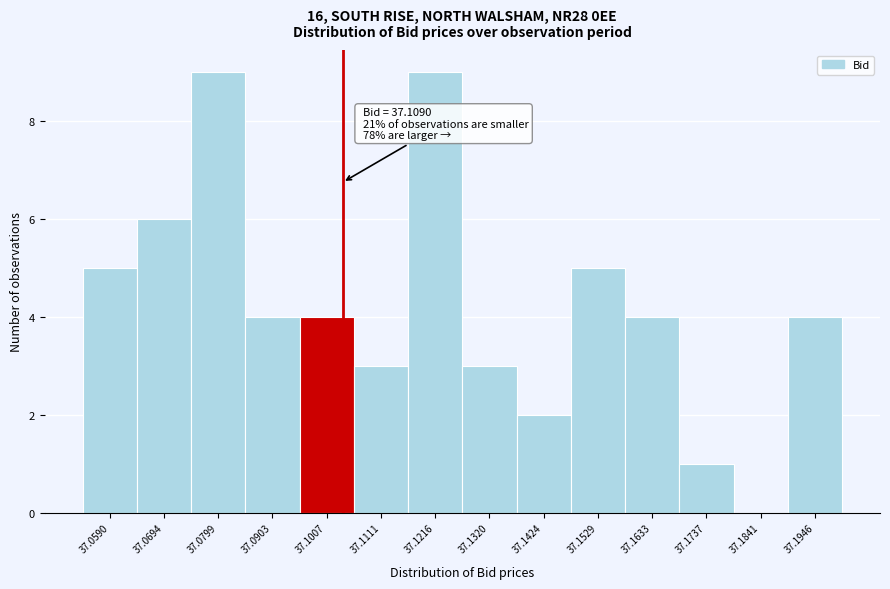

Reading left to right, transcribe all the data shown in this chart.

37.0590=5	37.0694=6	37.0799=9	37.0903=4	37.1007=4	37.1111=3	37.1216=9	37.1320=3	37.1424=2	37.1529=5	37.1633=4	37.1737=1	37.1841=0	37.1946=4